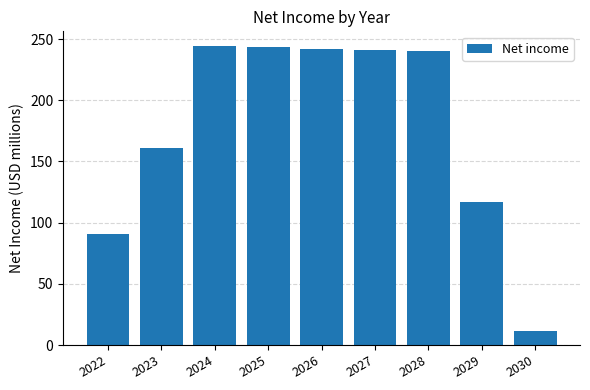

Is it true that the value at 2022 is 90.8?

True